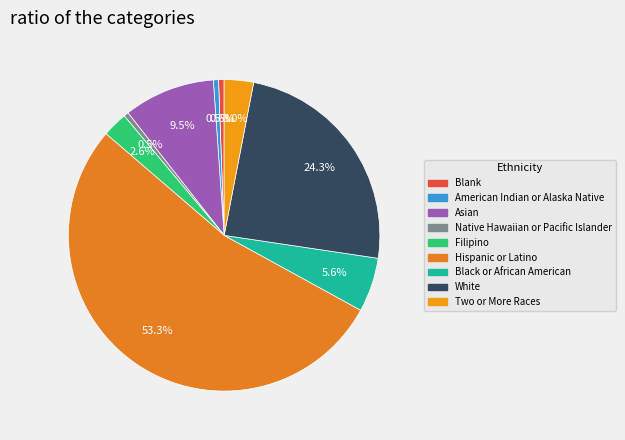

Does Hispanic or Latino account for over 50% of the chart?

Yes